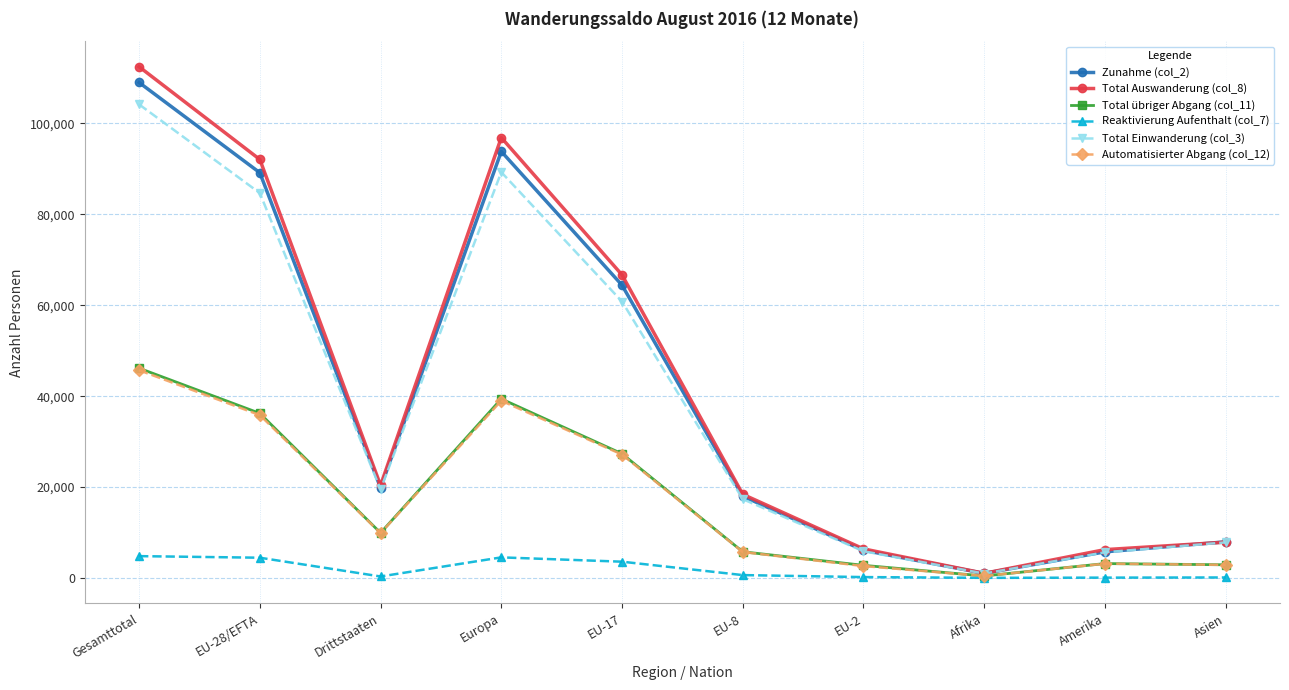

What is the average value of the Total Einwanderung (col_3) series?

39615